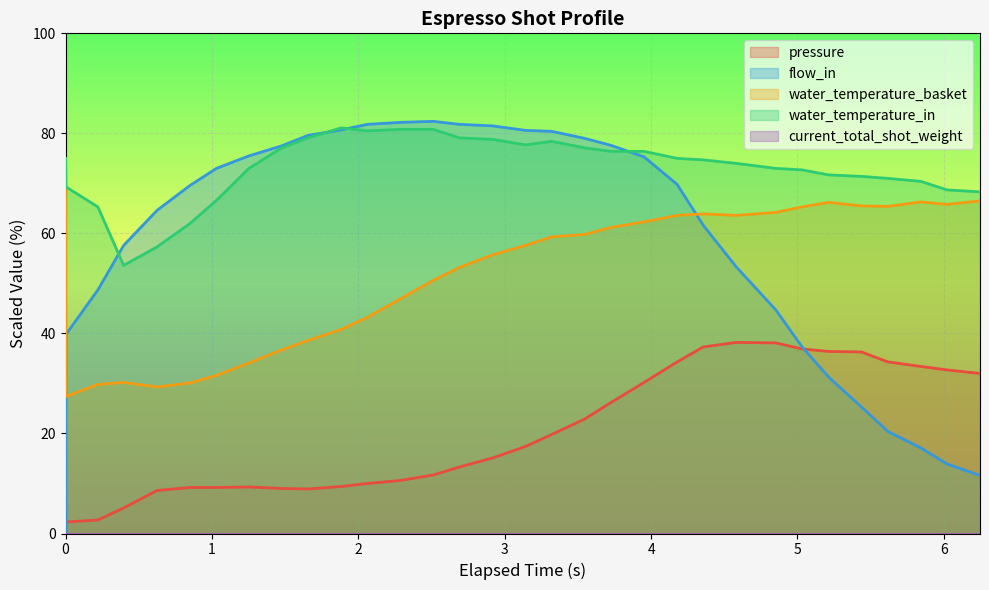

How many values in pressure are above zero?

31